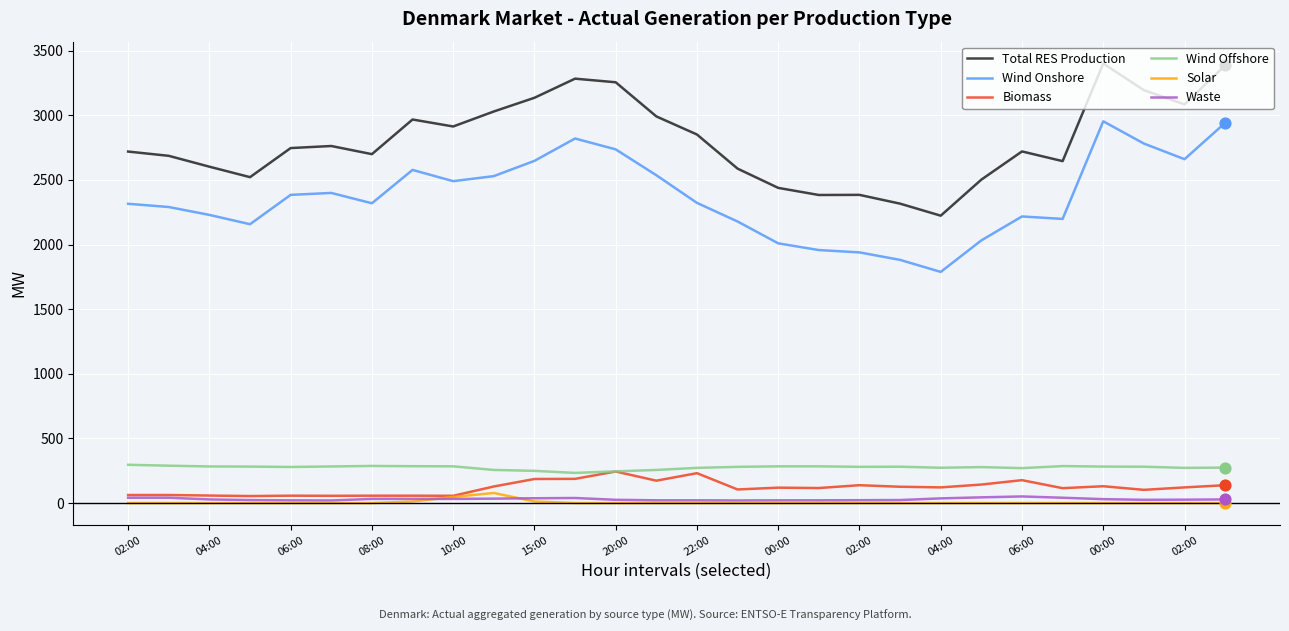

Which series has the widest spread of values?

Total RES Production